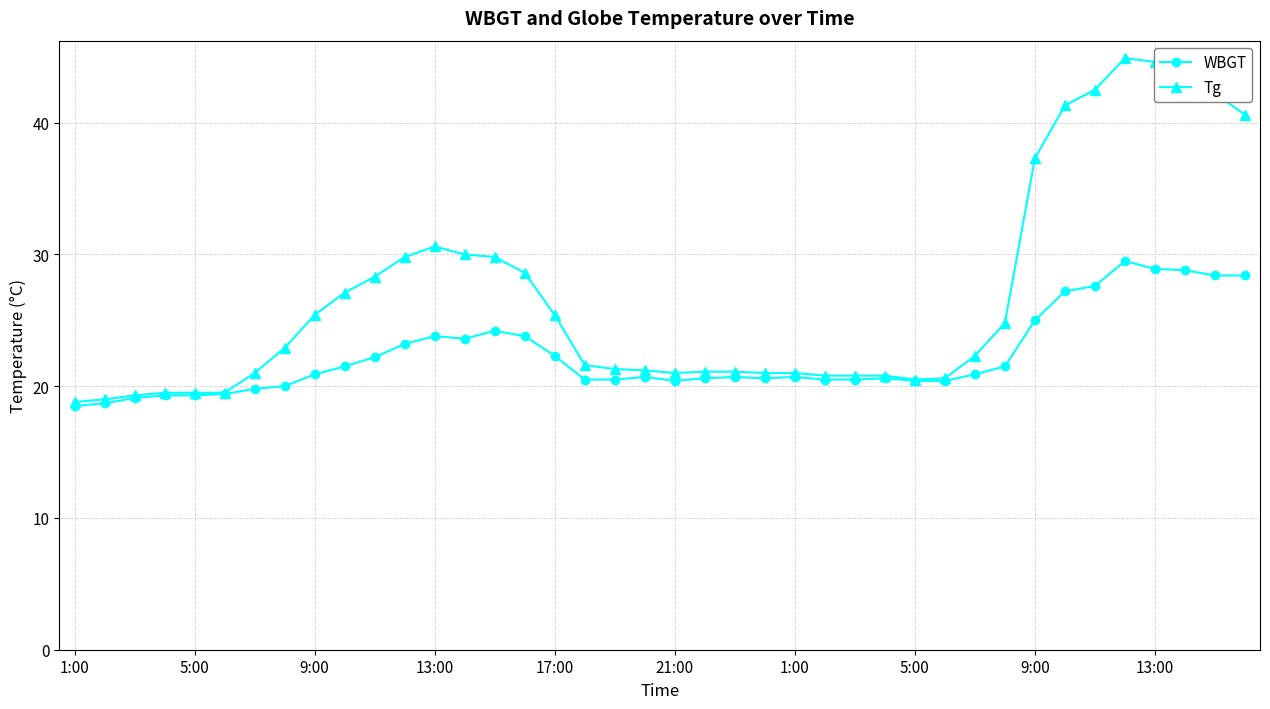

True or false: Tg has more than 1 interior local peaks.

True